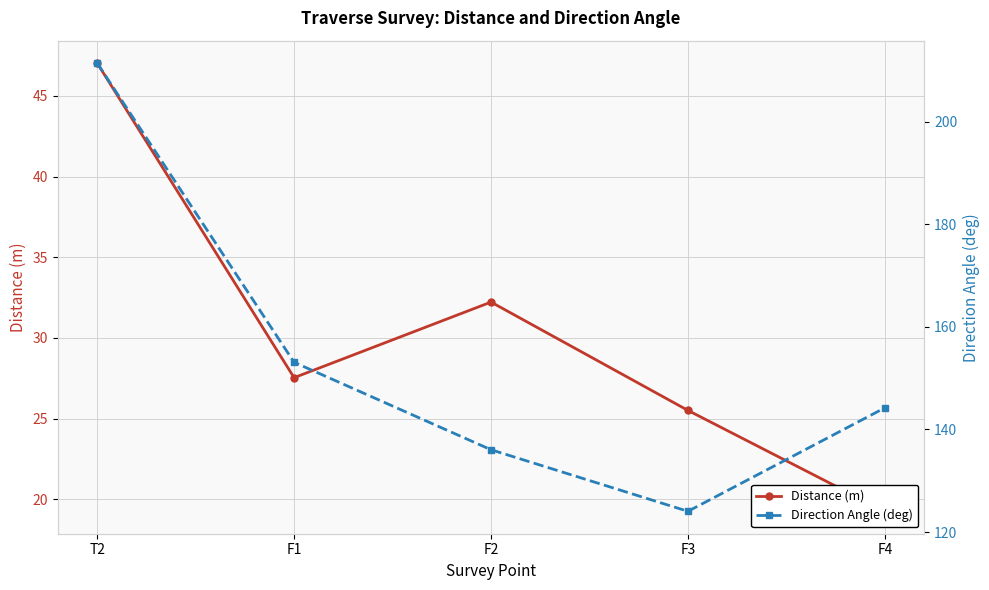

Reading left to right, what are all the values shown in this chart?

Distance (m): 47.0	27.5	32.2	25.5	19.3
Direction Angle (deg): 211.4	153.1	136.0	124.0	144.2